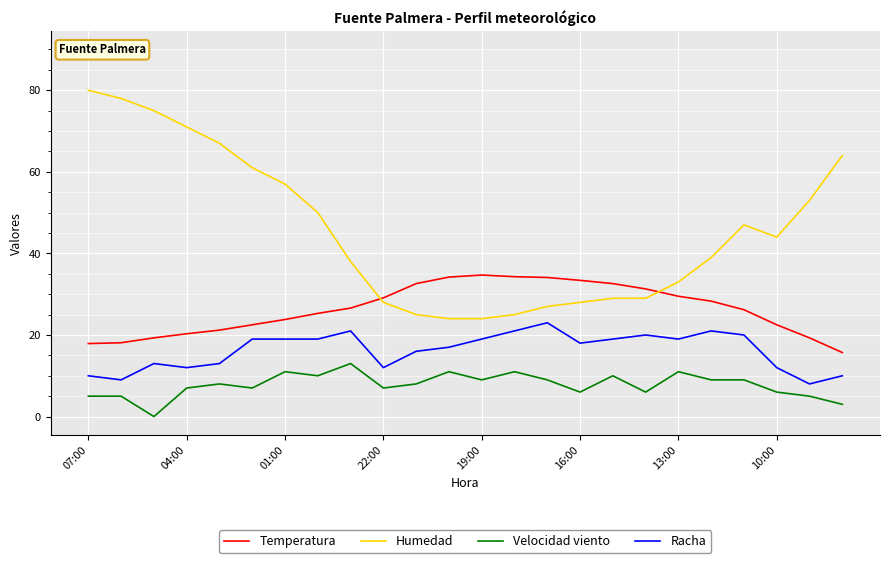

Rank the series by their maximum value, from highest to lowest.

Humedad, Temperatura, Racha, Velocidad viento